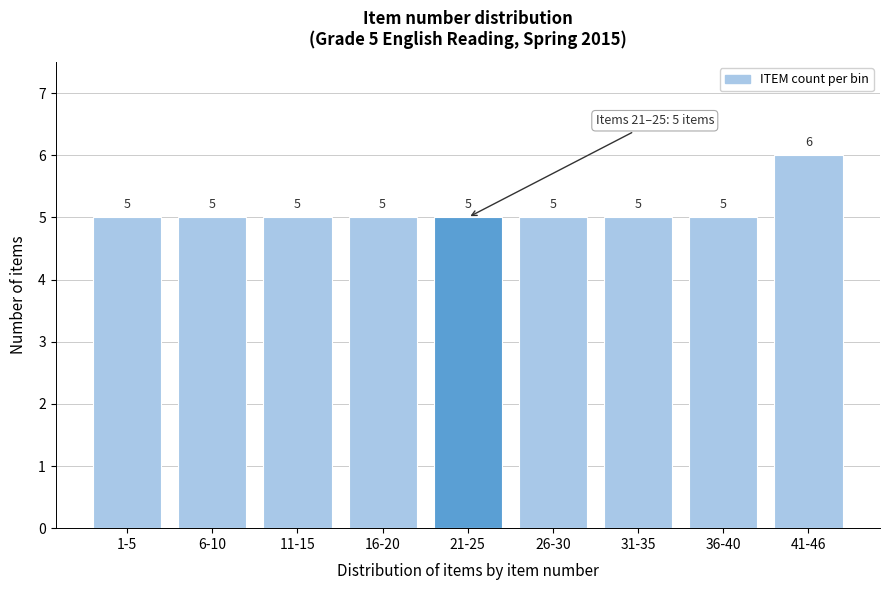

Reading left to right, list all the values displayed in this chart.

5	5	5	5	5	5	5	5	6